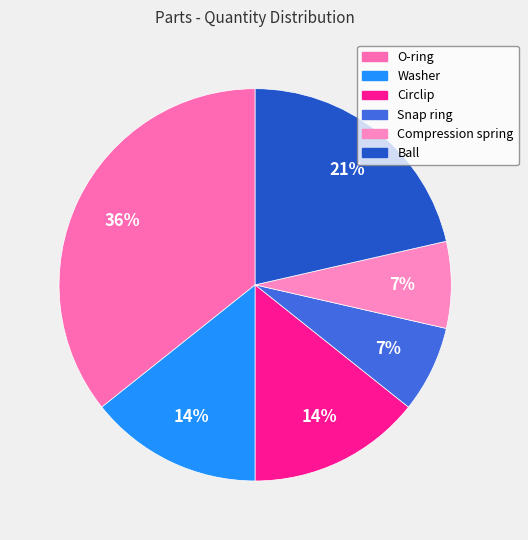

True or false: Ball accounts for 21% of the total.

True